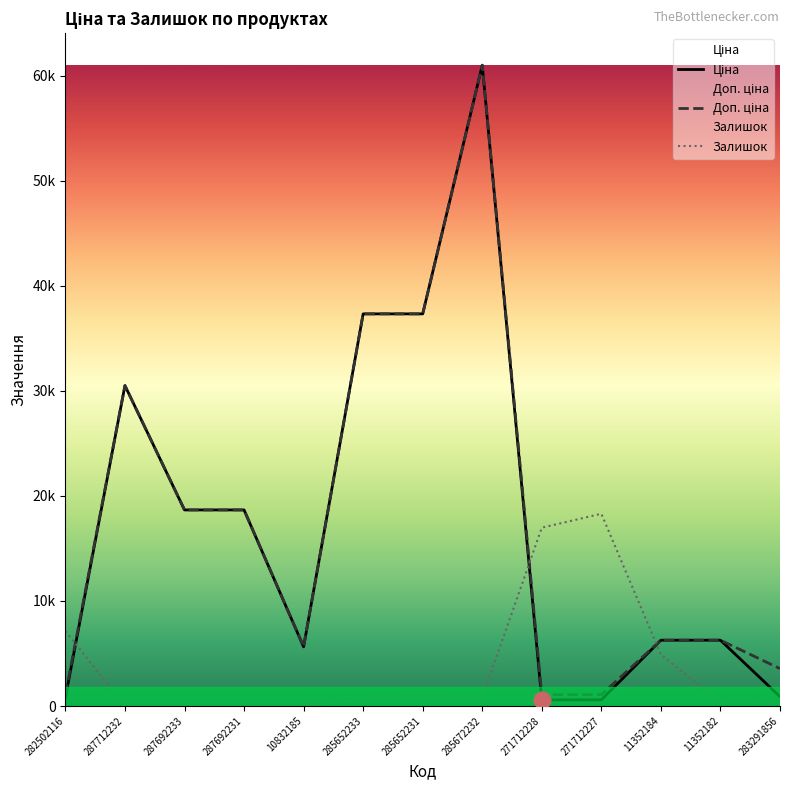

How many interior local peaks does the Ціна series have?

2